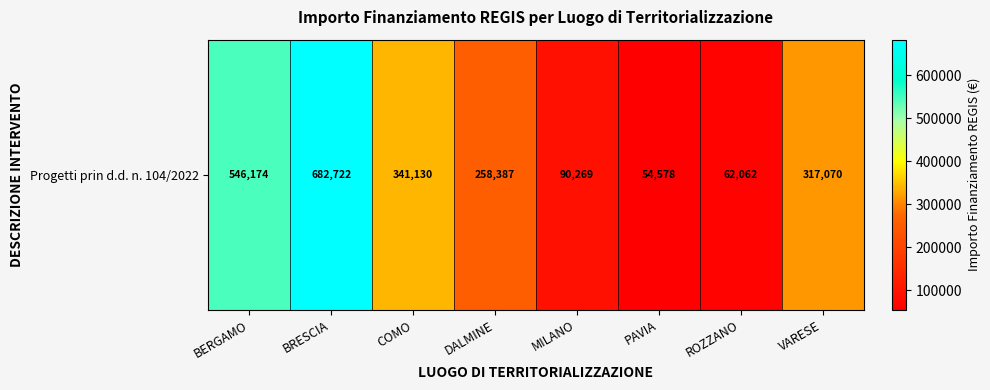

Reading right to left, transcribe all the data shown in this chart.

317070.0	62062.4	54577.6	90268.6	258386.7	341129.8	682722.4	546174.1